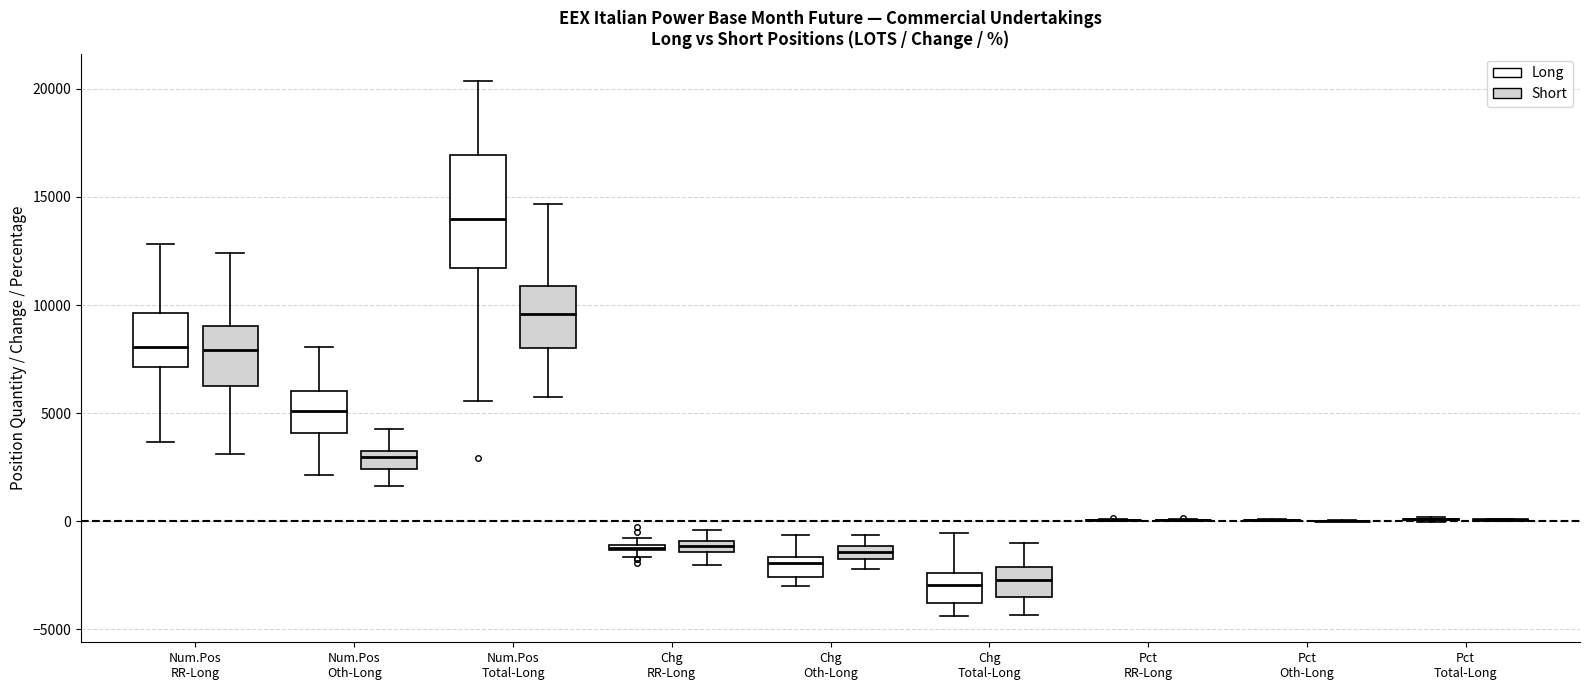

Comparing the boxes themselves (not the whiskers), which one is the tallest?

Num.Pos Total-Long (Long)